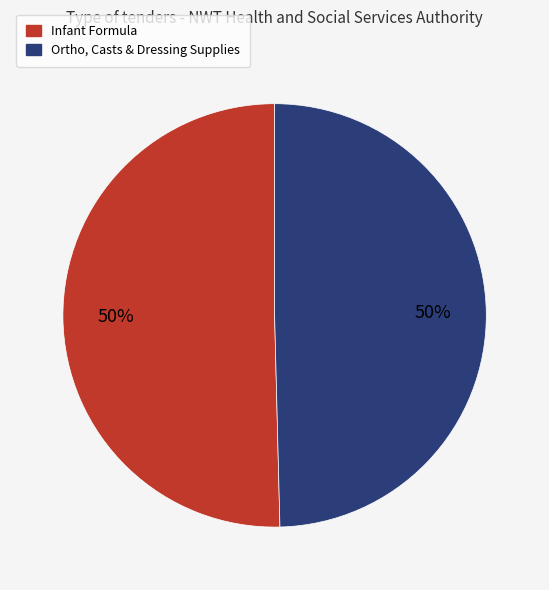

Combined, do Infant Formula and Ortho, Casts & Dressing Supplies account for over 50%?

Yes